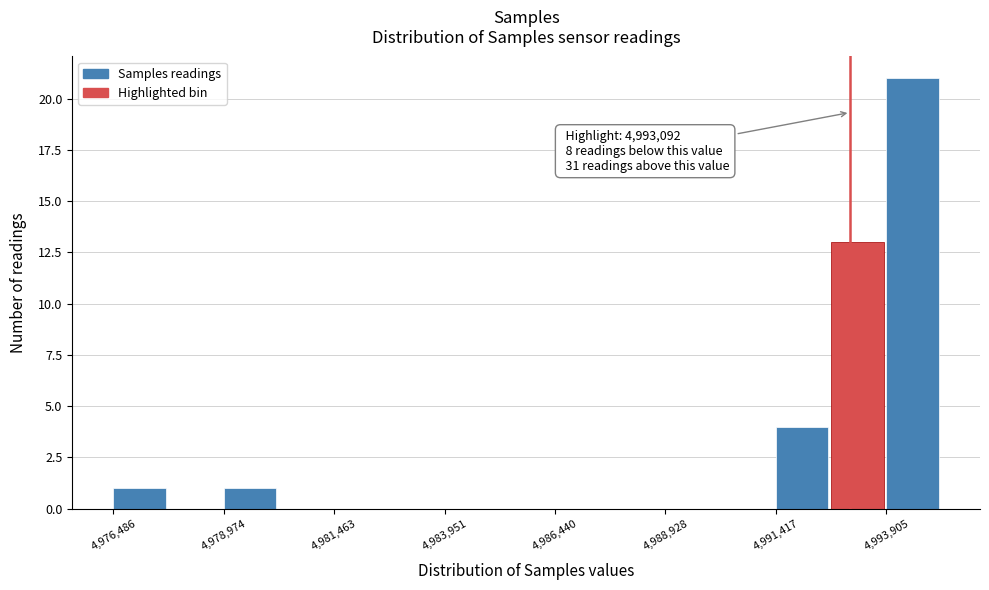

Around what value on the x-axis is the tallest bar? Give the approximate position of its centre, as read against the axis.

4994500